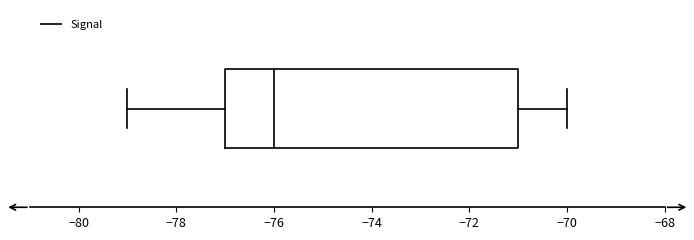

Transcribe this box plot: give where the median line is, the range the box spans, and where the two whiskers end, as read against the x-axis. The values are not printed on the chart, so give them approximately, as read against the axis.

median -76, box -77 to -71, whiskers -79 to -70